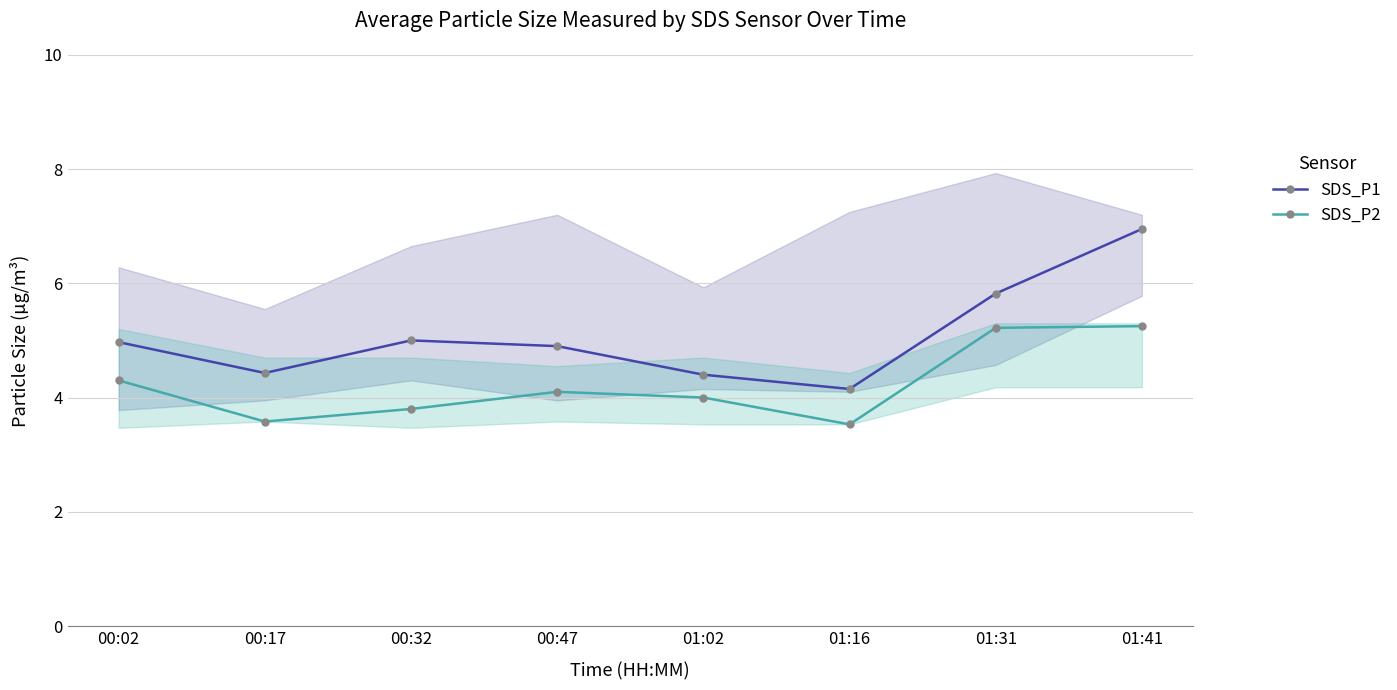

What is the label of the 8th point from the right?

00:02